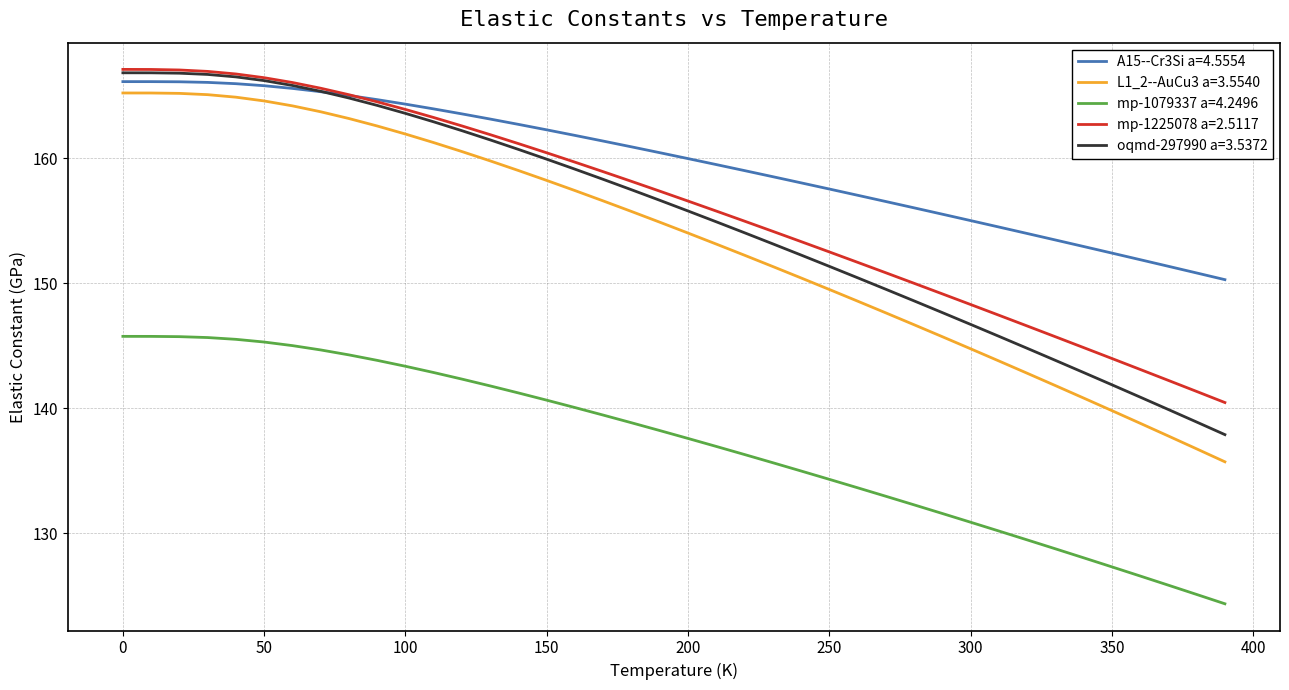

What is the lowest value of the A15--Cr3Si a=4.5554 series?

150.3